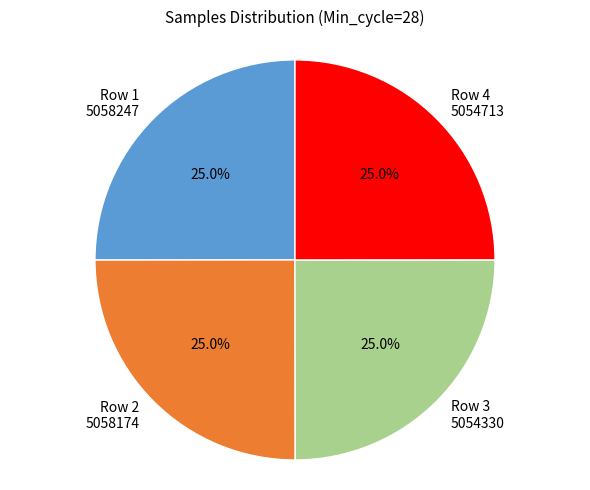

Is there any slice that represents more than half of the pie?

No